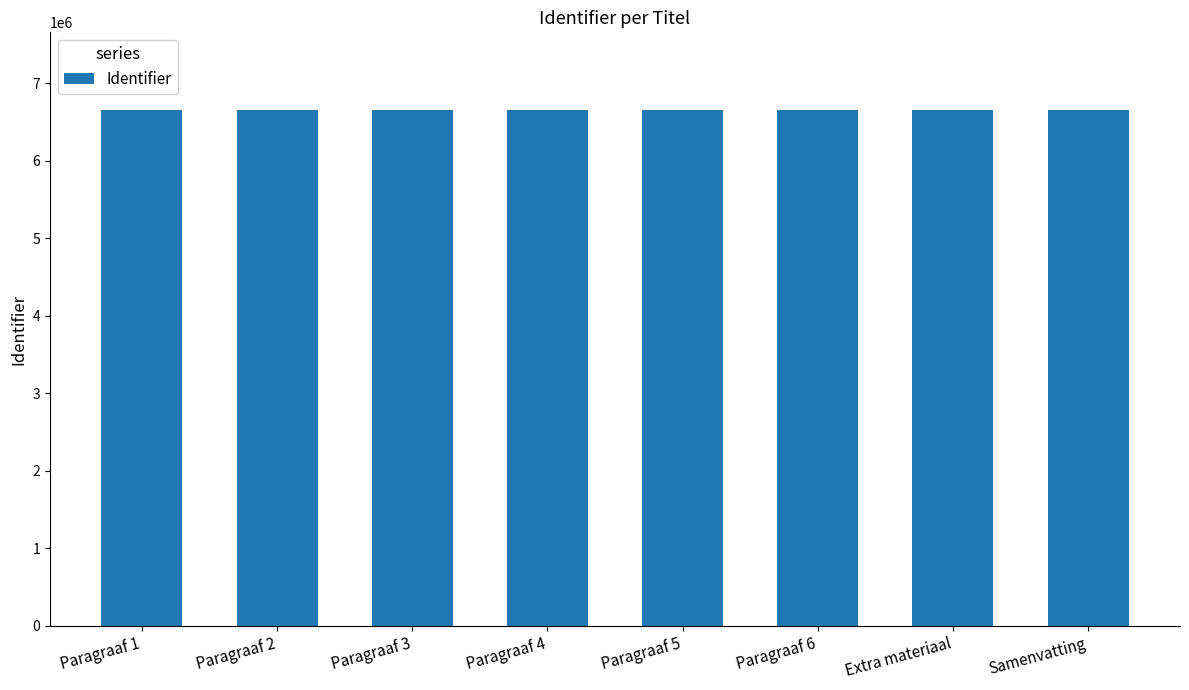

True or false: the data shows 11940498 at Extra materiaal.

False